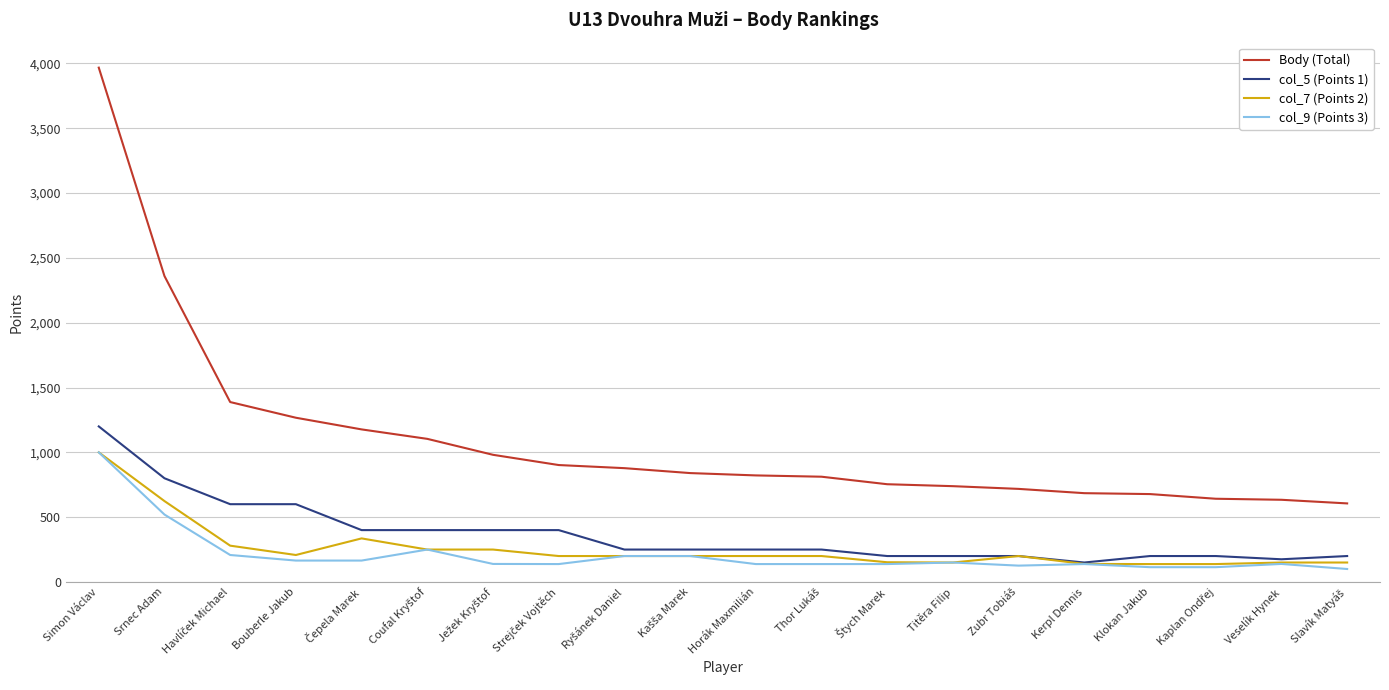

Which category has the highest value in the col_9 (Points 3) series?

Simon Václav